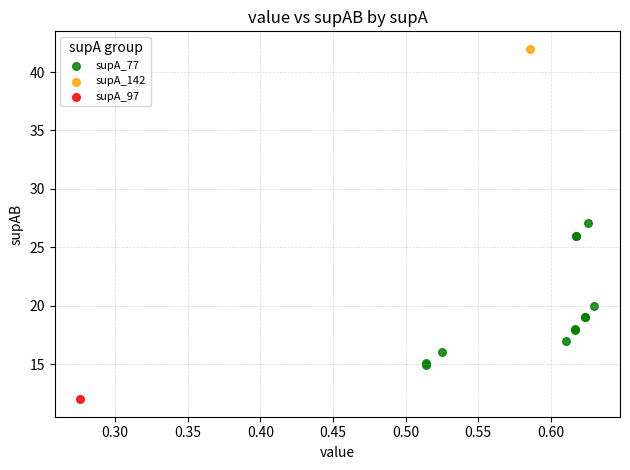

What are all the series names shown in the legend?

supA_77, supA_142, supA_97